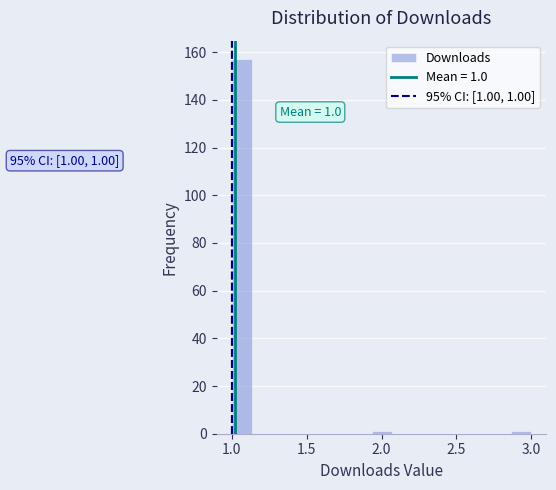

Read against the x-axis, roughly where is the centre of the tallest bar?

1.05